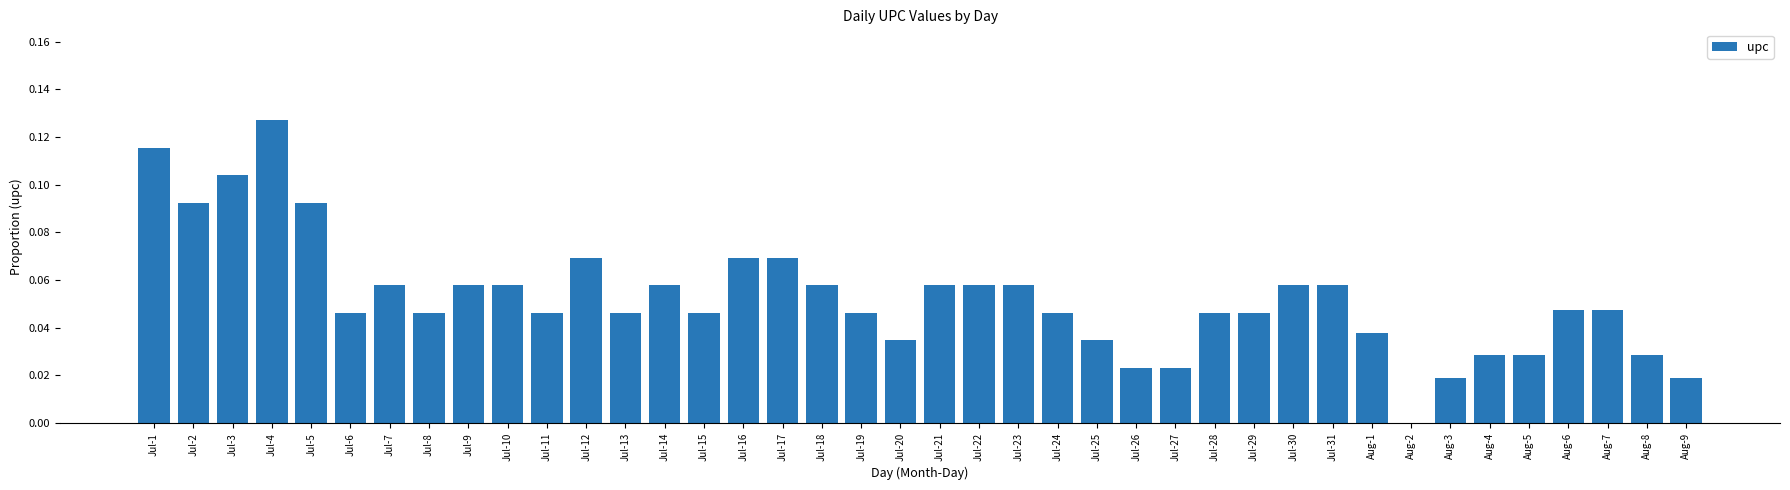

How many values are between 0 and 1?

40